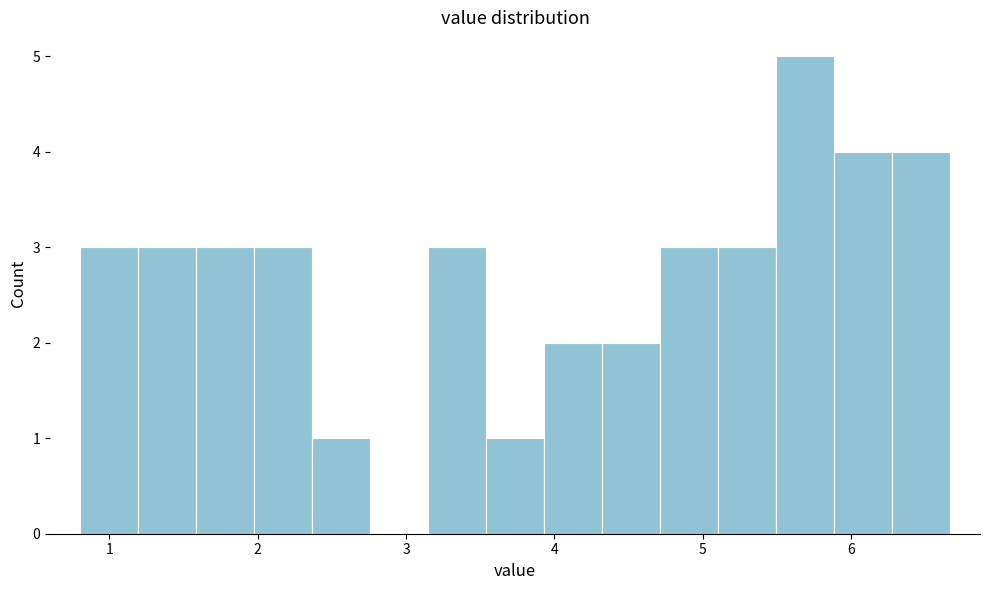

Around what value on the x-axis is the tallest bar? Give the approximate position of its centre, as read against the axis.

5.7